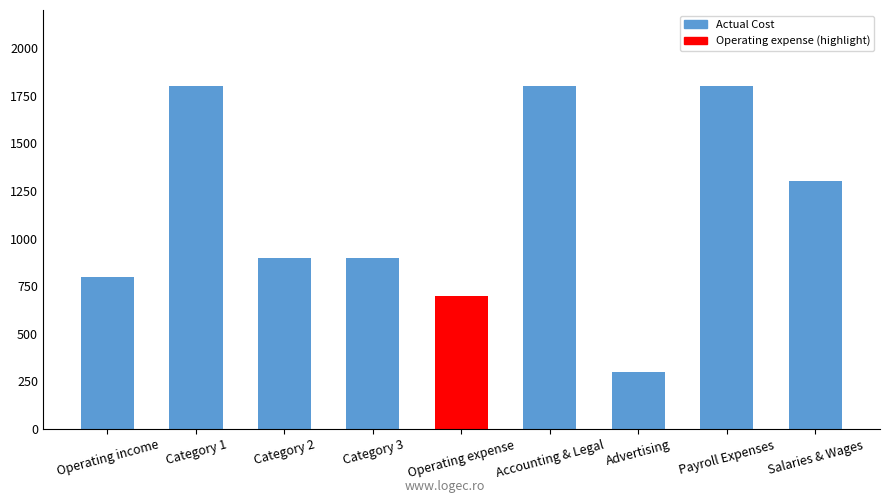

What is the sum of all values?

10300